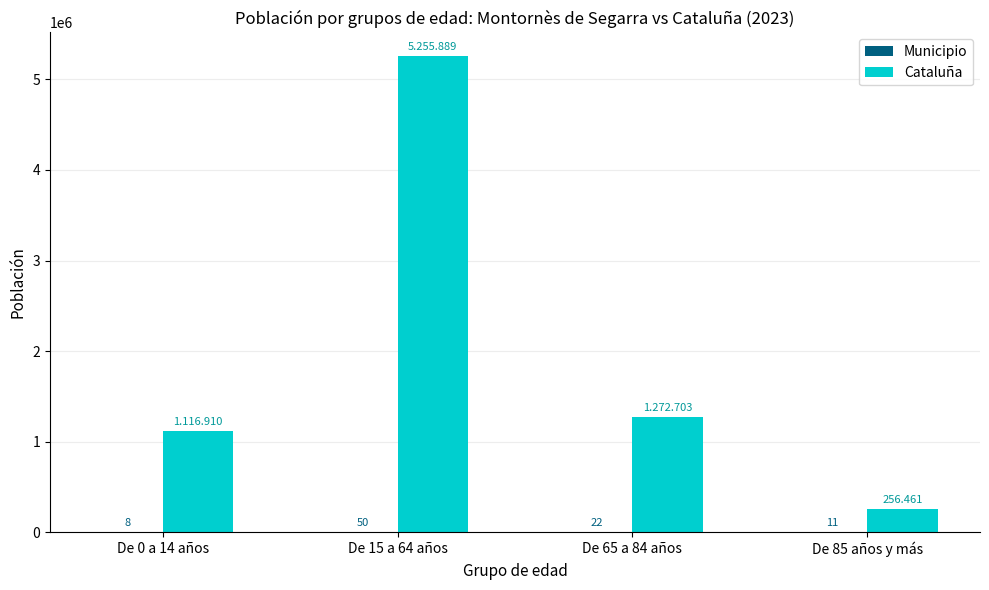

Which series has the largest total across all categories?

Cataluña